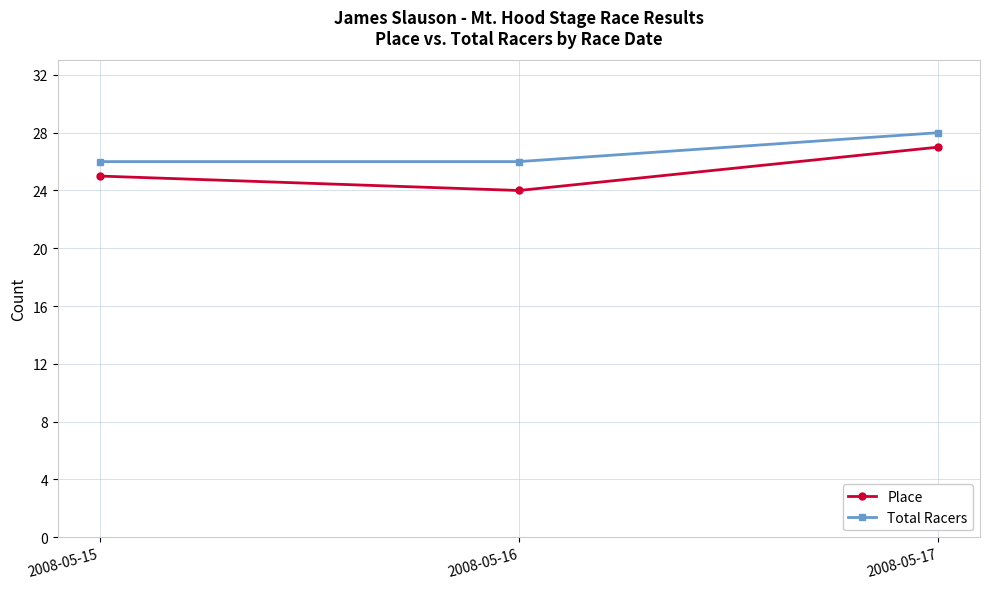

Reading right to left, what are all the values shown in this chart?

Place: 27	24	25
Total Racers: 28	26	26